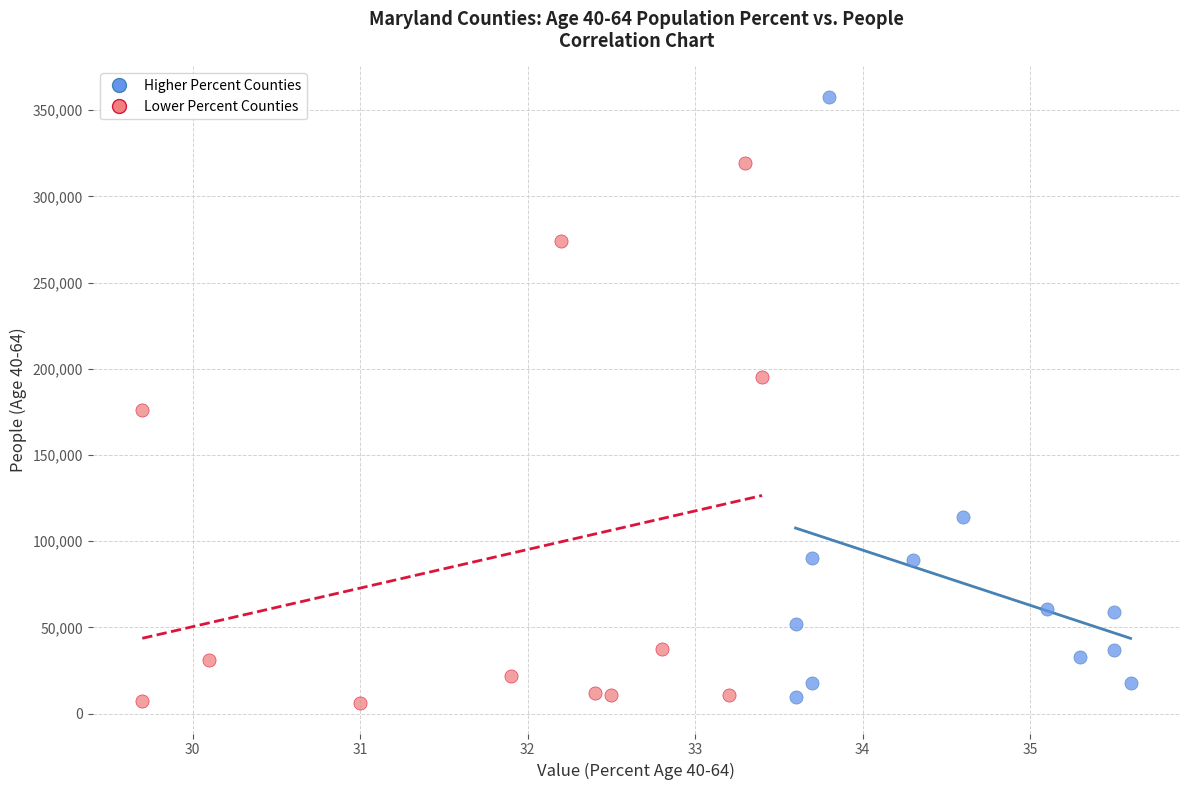

Which series has the largest Y range (max minus min)?

Higher Percent Counties